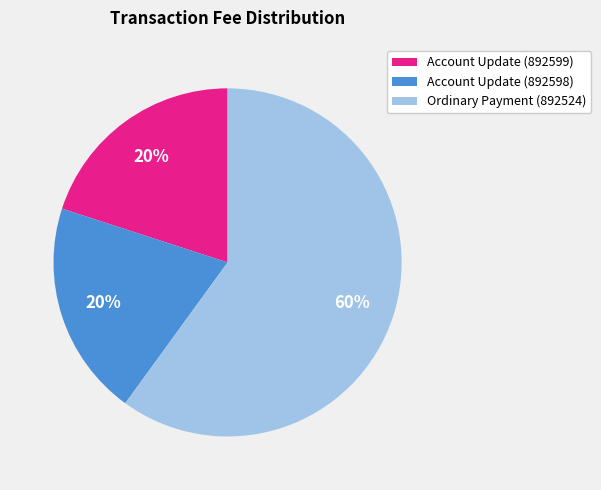

Does any single category account for the majority?

Yes